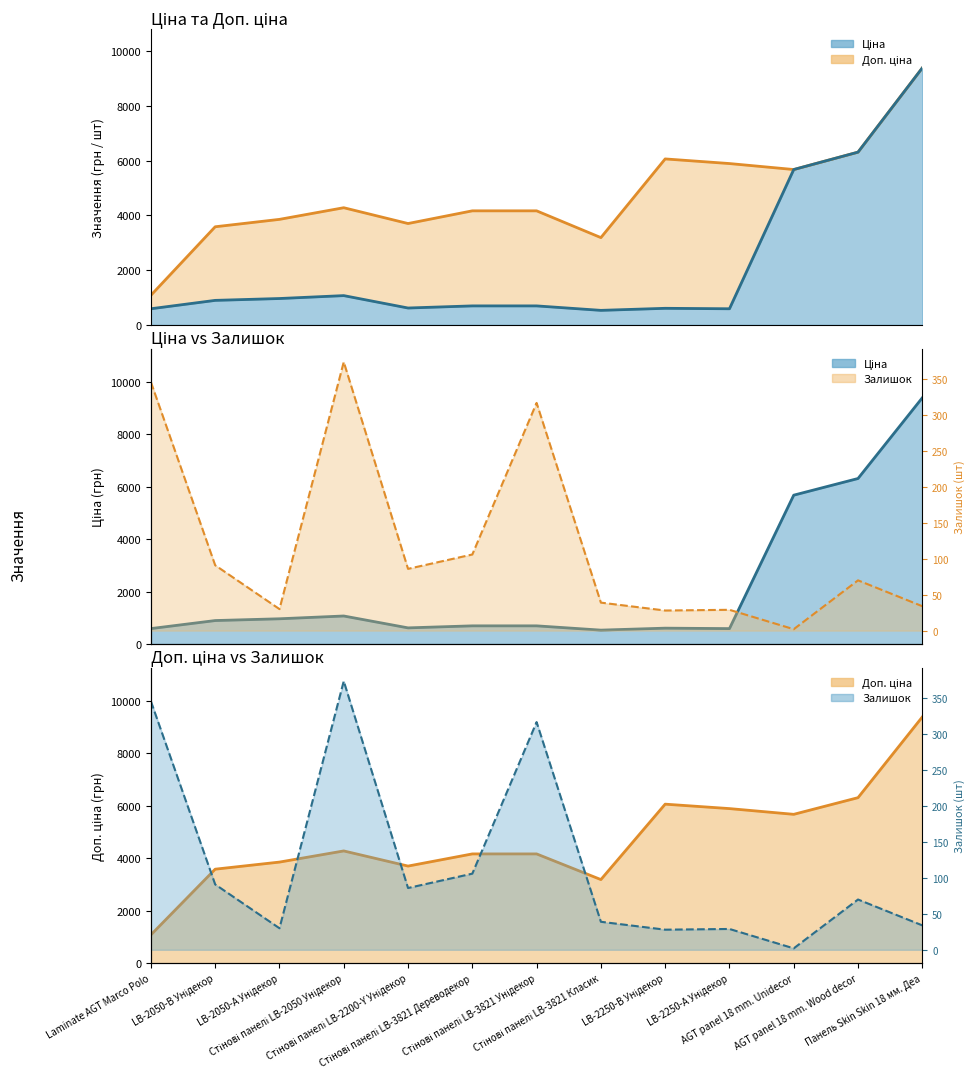

Which series changed the most between LB-2050-А Унідекор and Стінові панелі LB-2050 Унідекор?

Доп. ціна